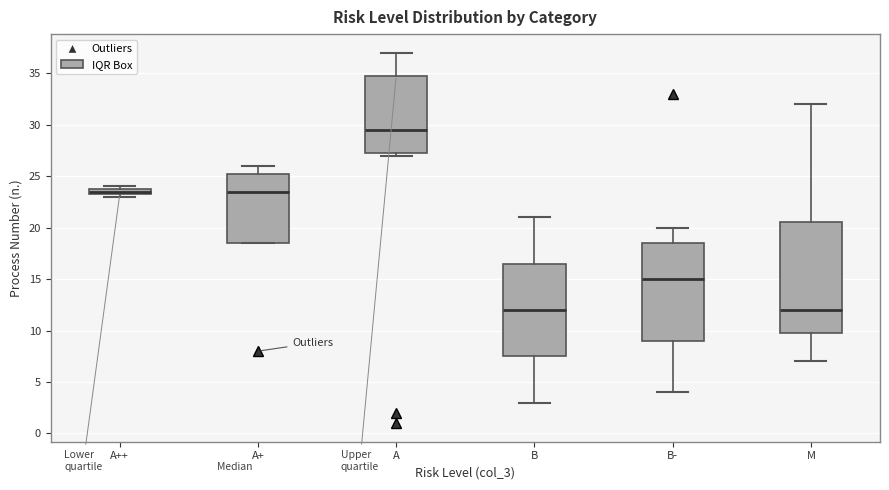

Where is the upper edge of the box for A++ on the y-axis? The values are not printed on the chart, so give them approximately, as read against the axis.

24.0